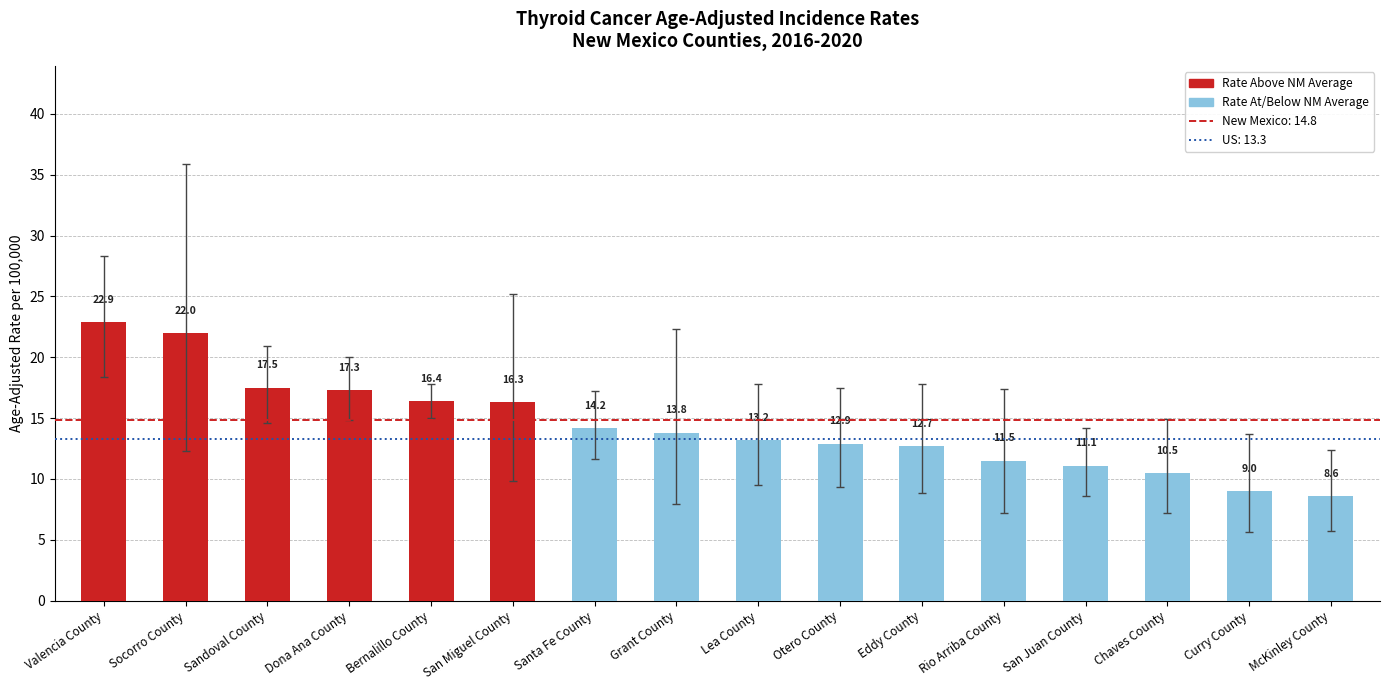

What is the sum of all values?

229.9